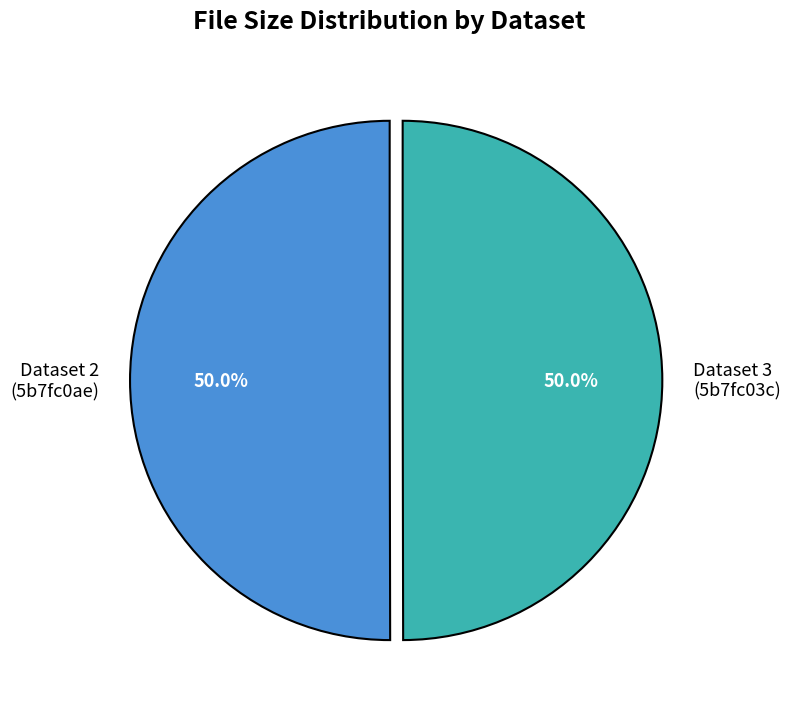

Is the sum of Dataset 3 (5b7fc03c) and Dataset 2 (5b7fc0ae) greater than half?

Yes